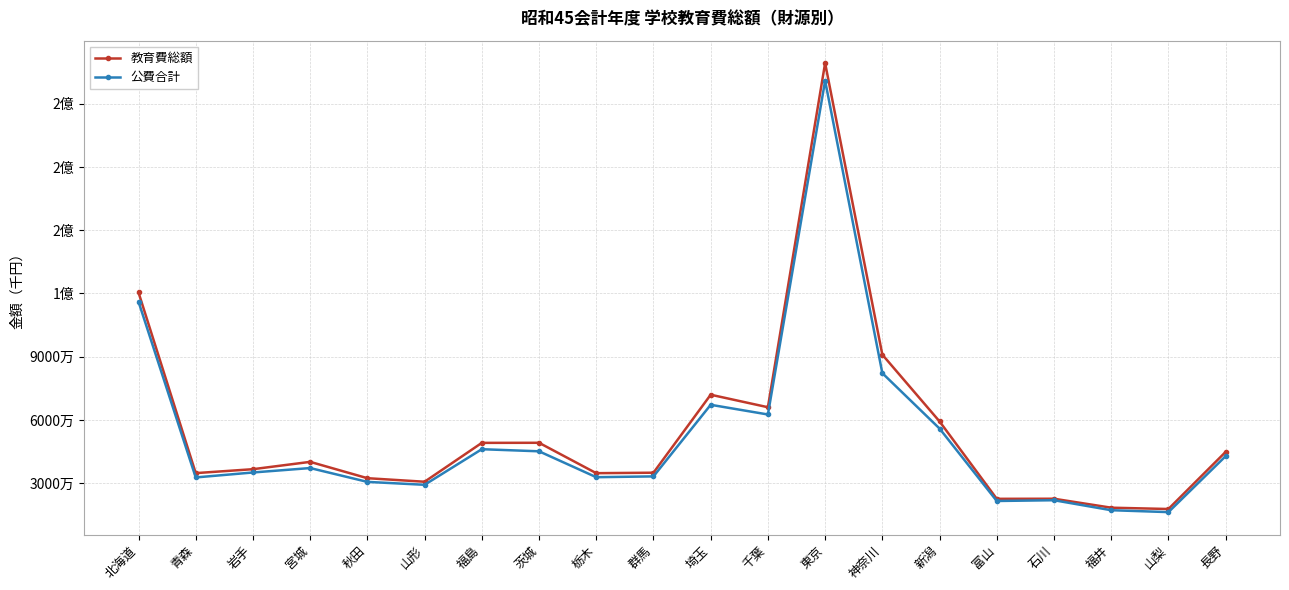

At which label is 公費合計 closest to 118579427?

北海道